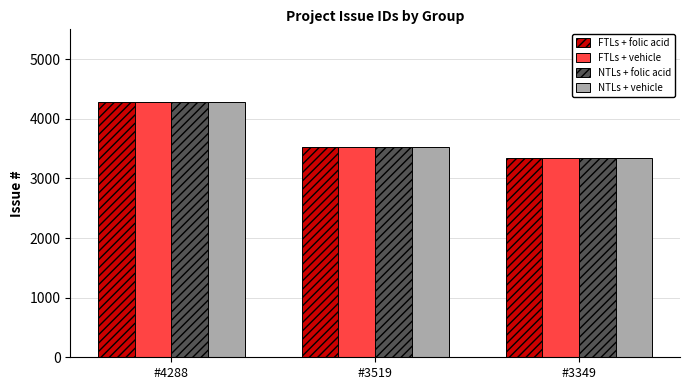

What are all the series names shown in the legend?

FTLs + folic acid, FTLs + vehicle, NTLs + folic acid, NTLs + vehicle